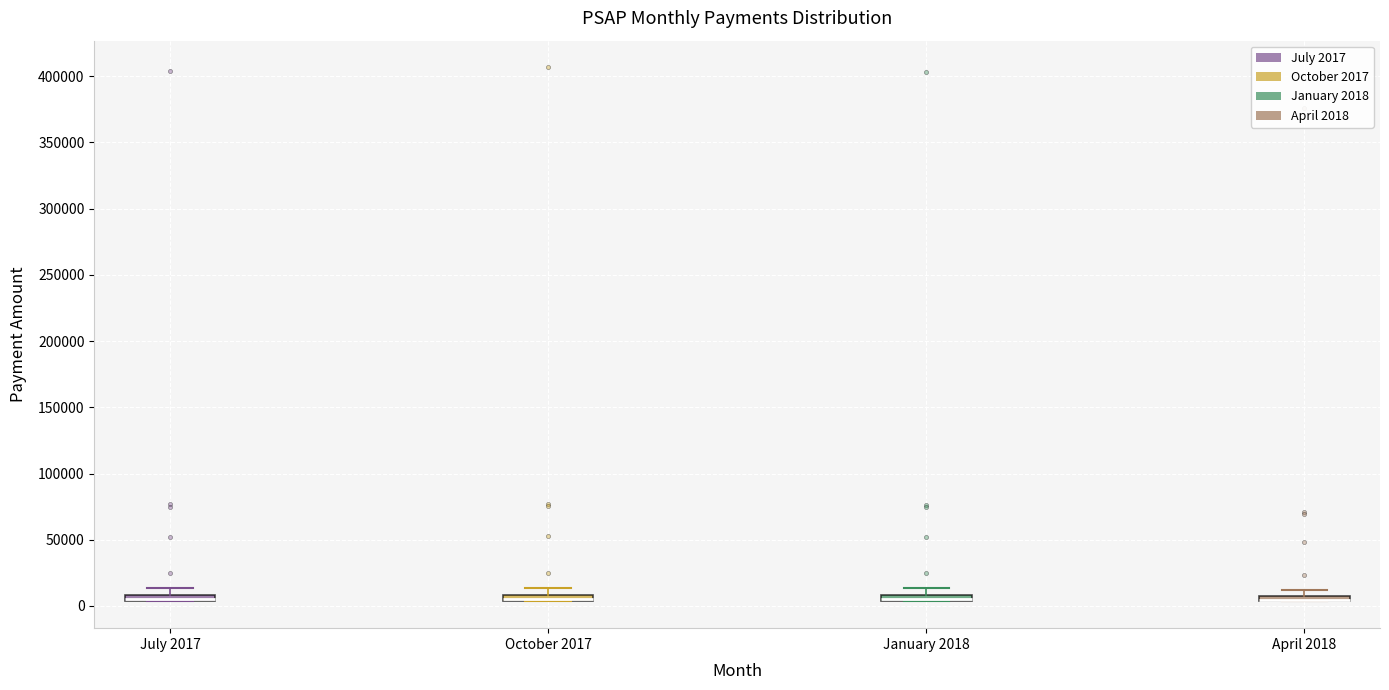

Where does the upper whisker of the box for October 2017 end on the y-axis? The values are not printed on the chart, so give them approximately, as read against the axis.

15000